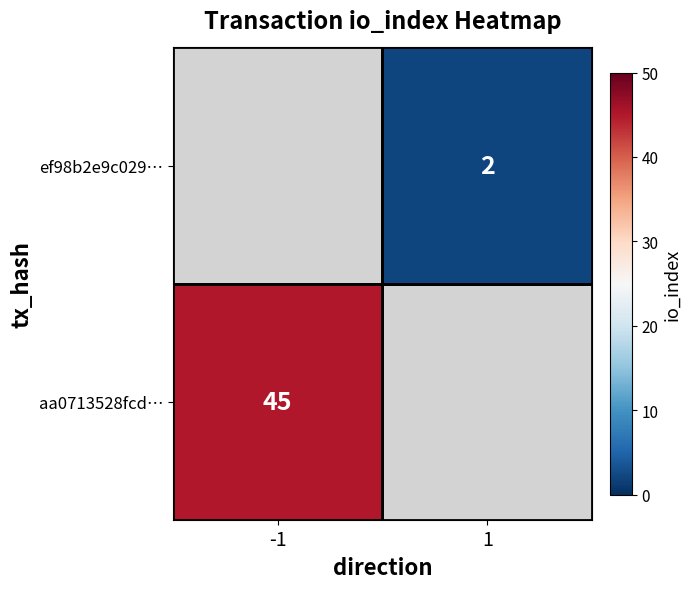

True or false: aa0713528fcd… has a value of 64 at -1.

False